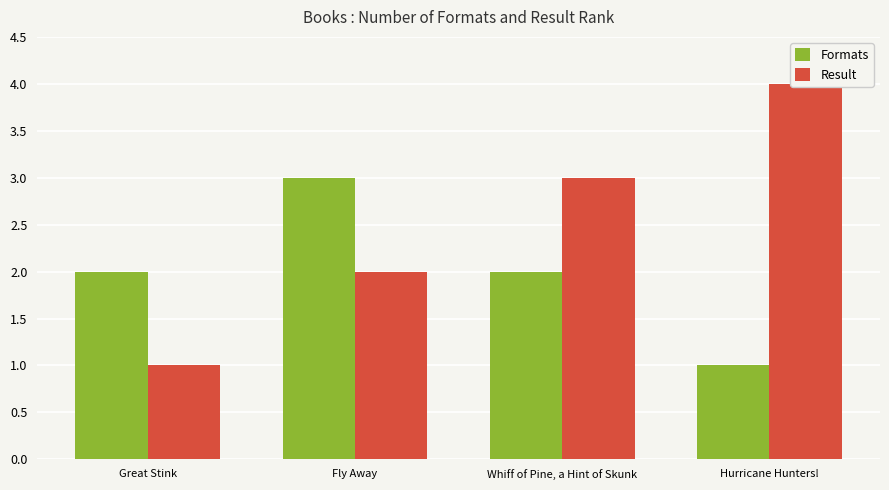

What is the greatest value displayed?

4